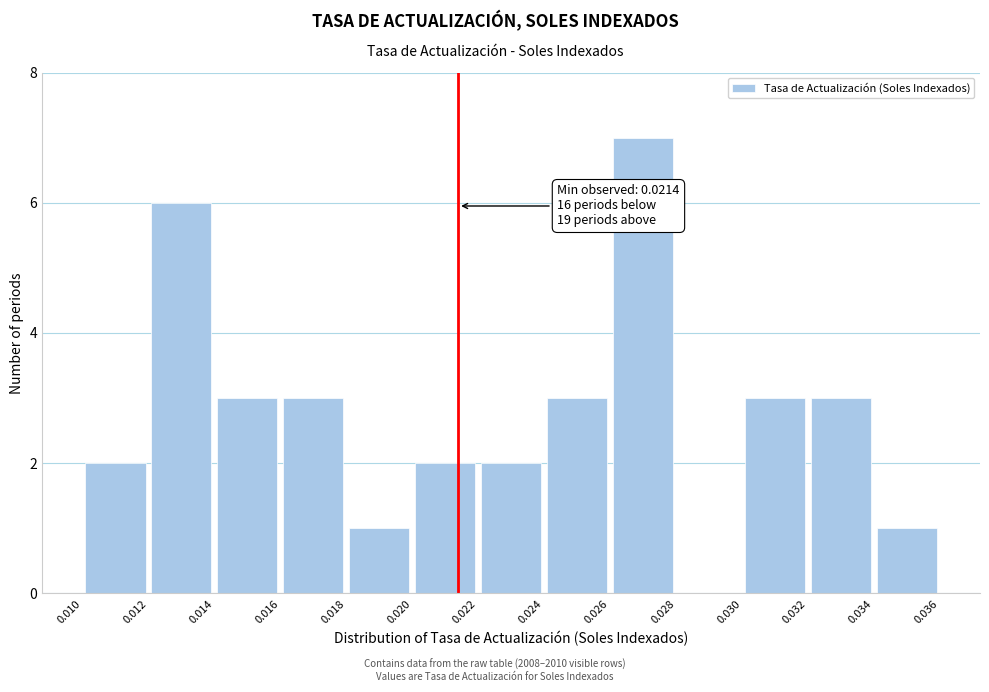

Which range on the x-axis has the tallest bar?

0.026 to 0.028